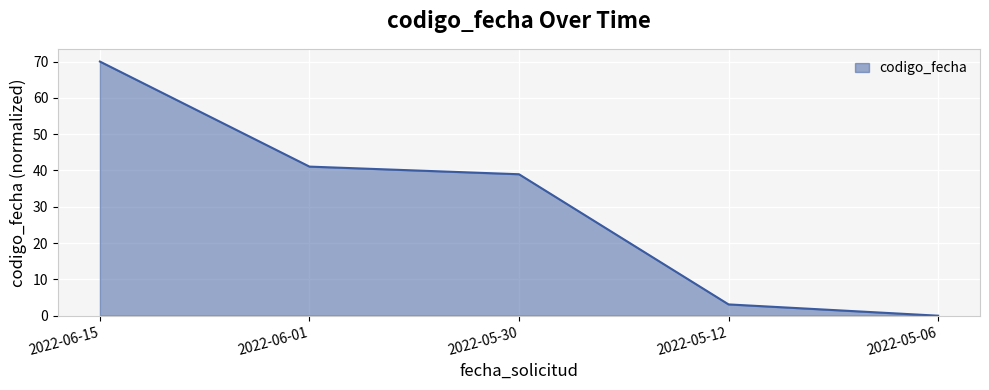

Count the number of categories in the chart.

5